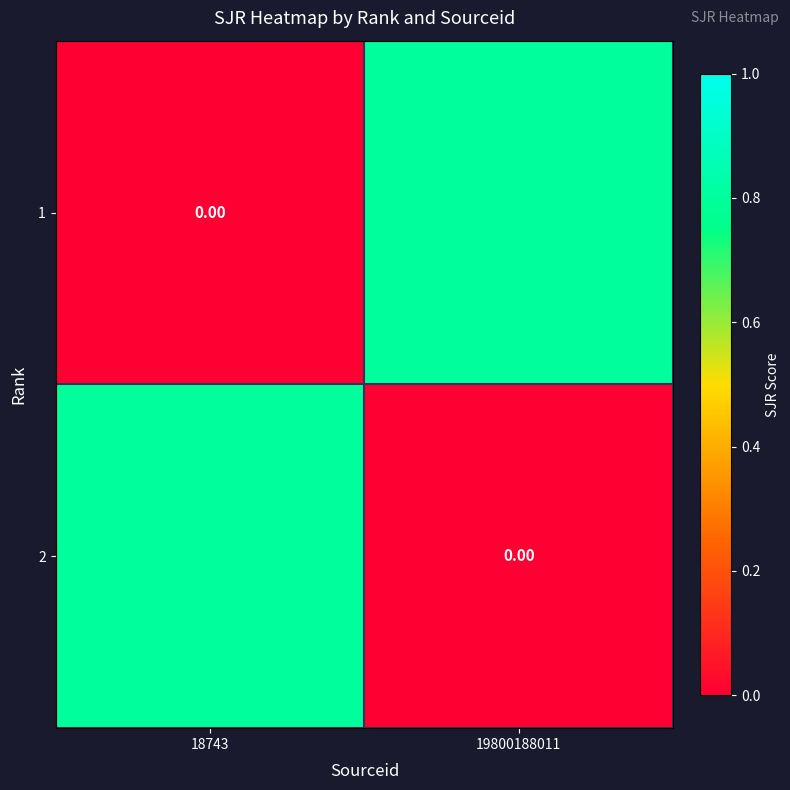

Which series has the largest range (max minus min)?

1